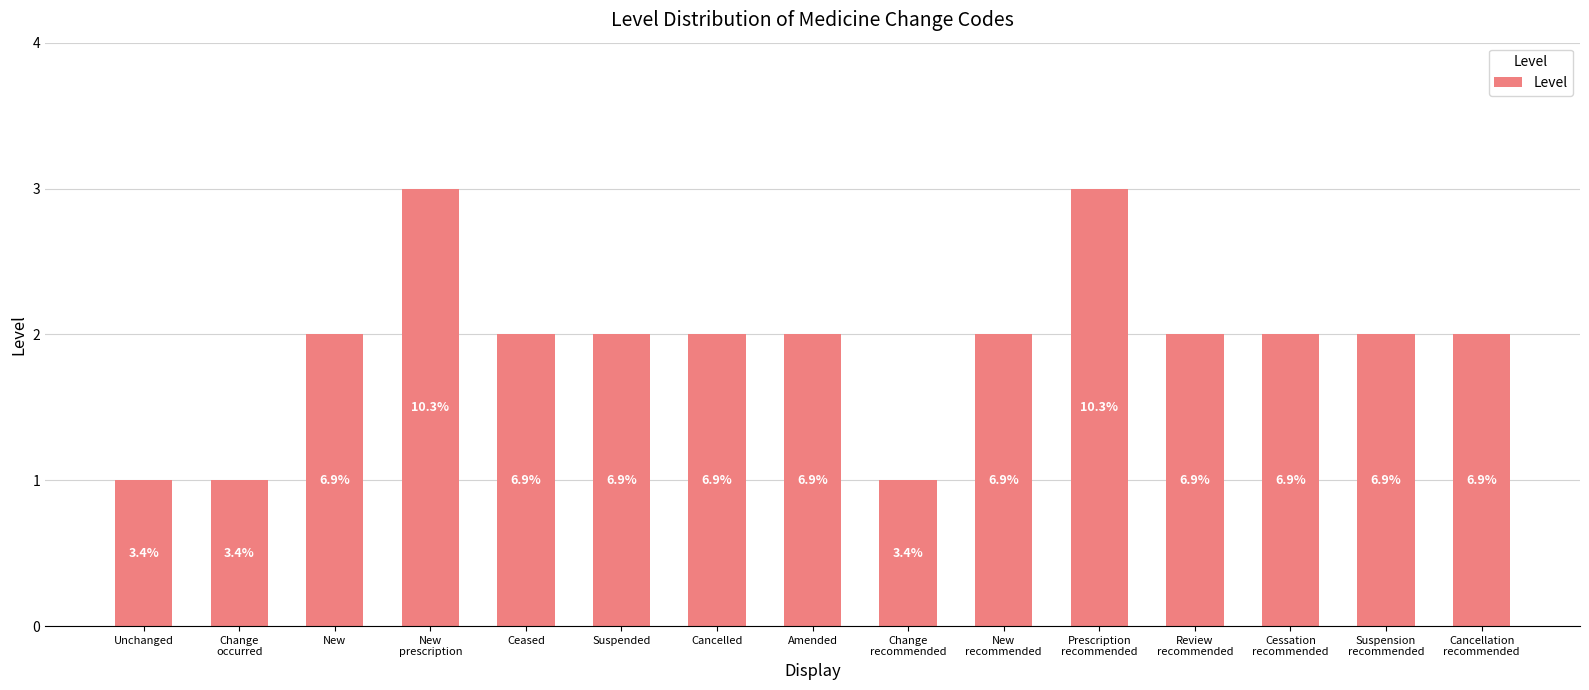

How many bars are there in total?

15